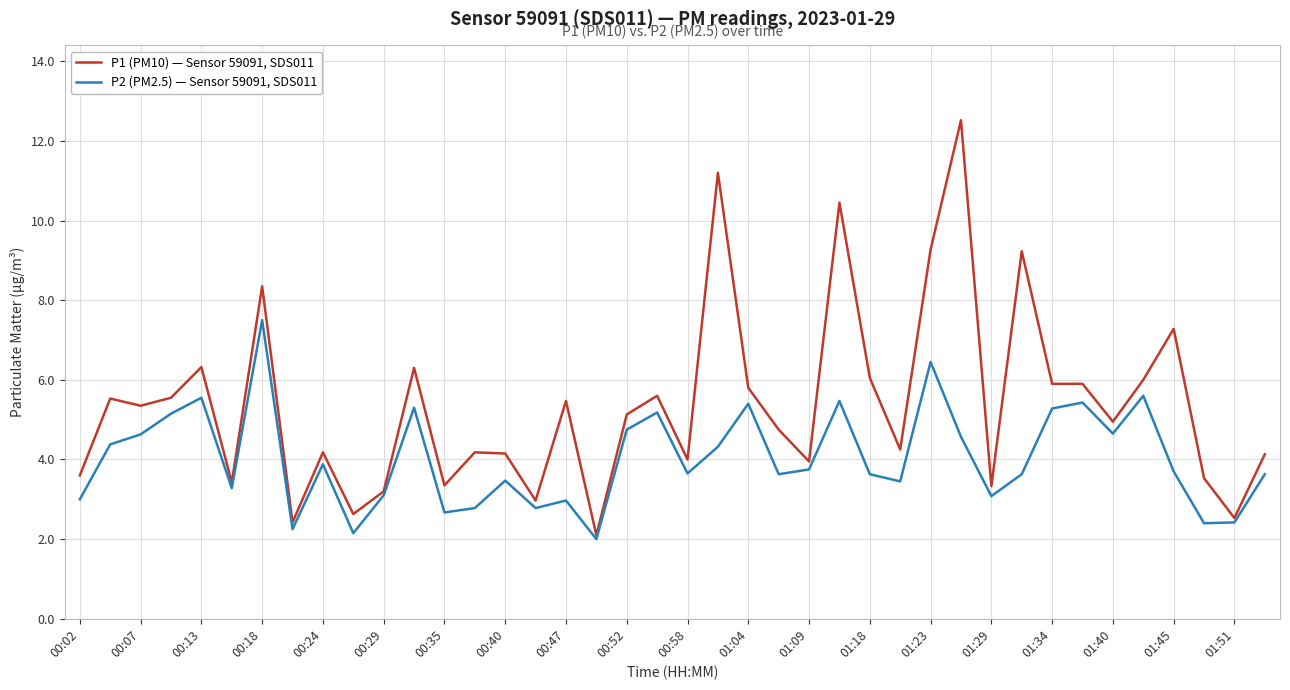

Which series has the widest spread of values?

P1 (PM10) — Sensor 59091, SDS011